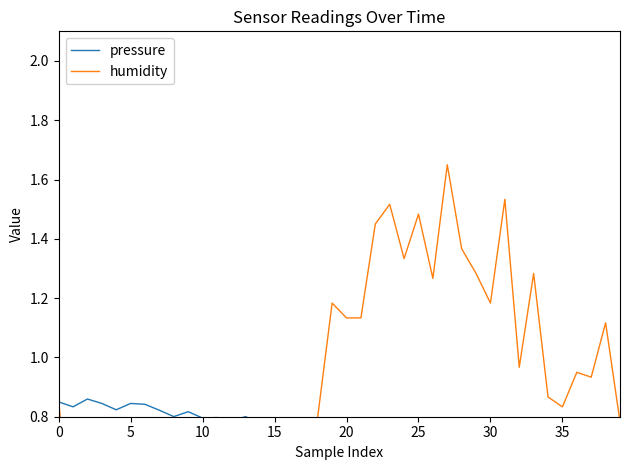

True or false: humidity and pressure intersect in this chart.

True